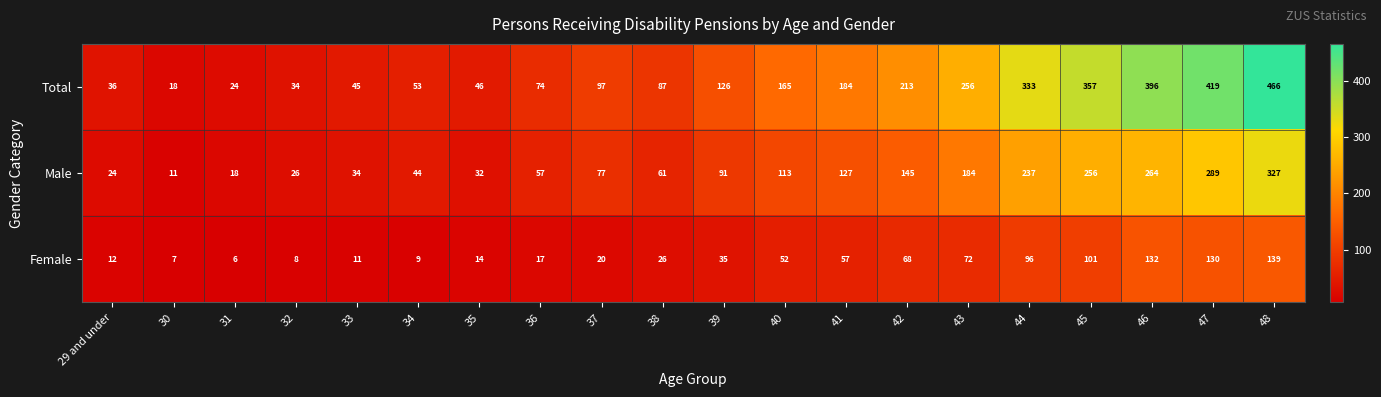

The value of Male at 38 is 61. True or false?

True